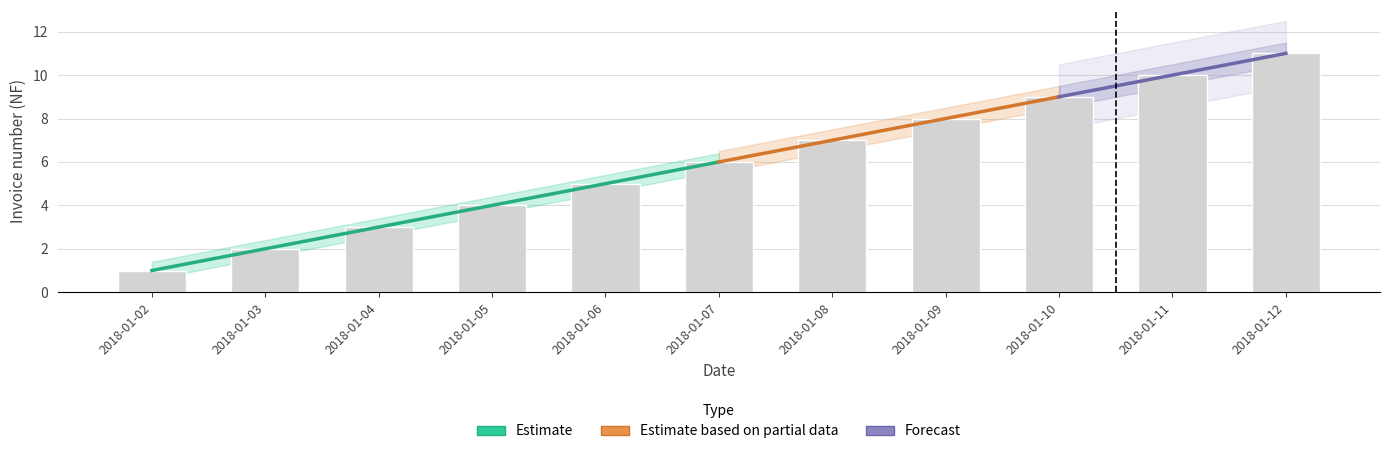

Is it true that the value at 2018-01-04 is 2?

False